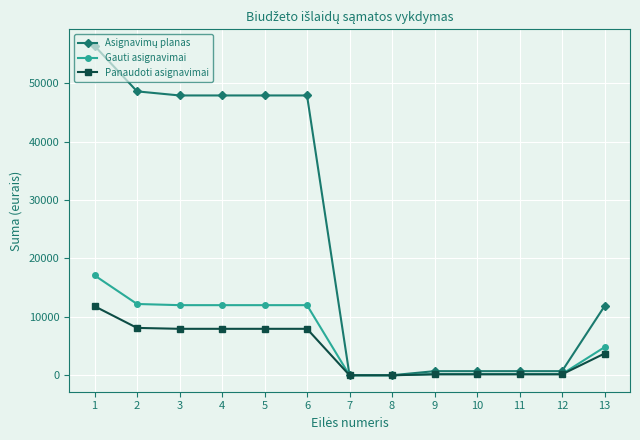

What is the difference between the second highest and second lowest values in the Gauti asignavimai series?

12200.0